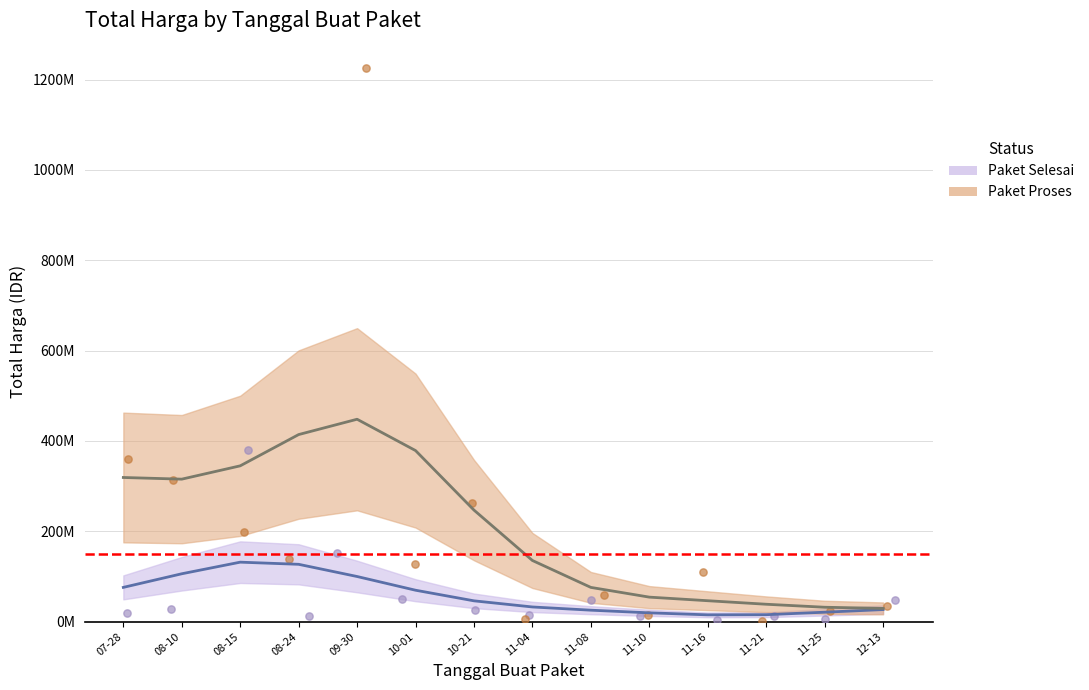

Which series contains the lowest Y value?

Paket Proses